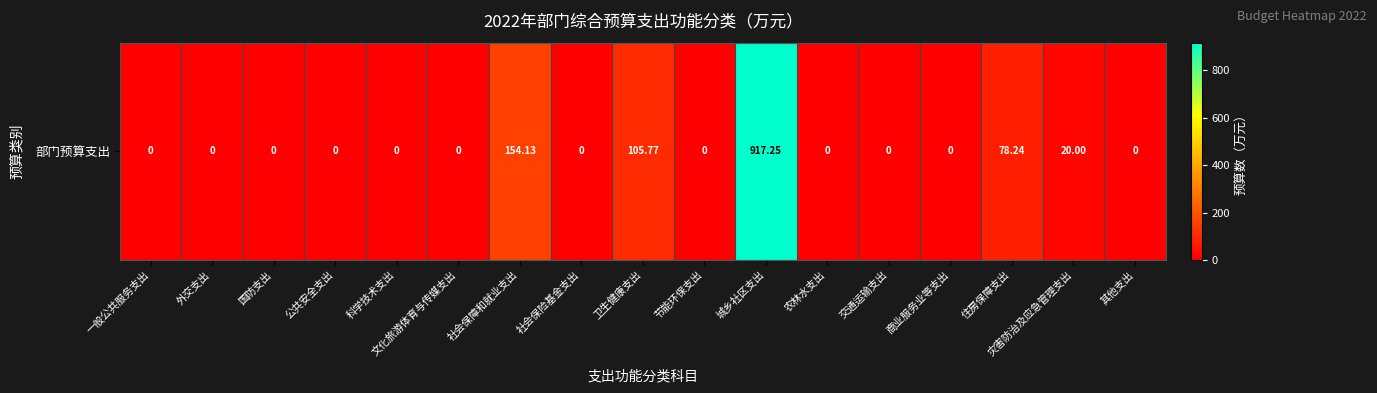

Which has a higher value, 城乡社区支出 or 卫生健康支出?

城乡社区支出